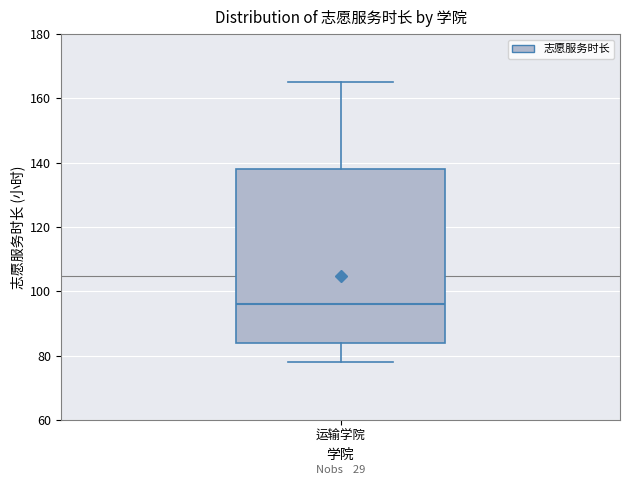

Where does the upper whisker of the box for 运输学院 end on the y-axis? The values are not printed on the chart, so give them approximately, as read against the axis.

166